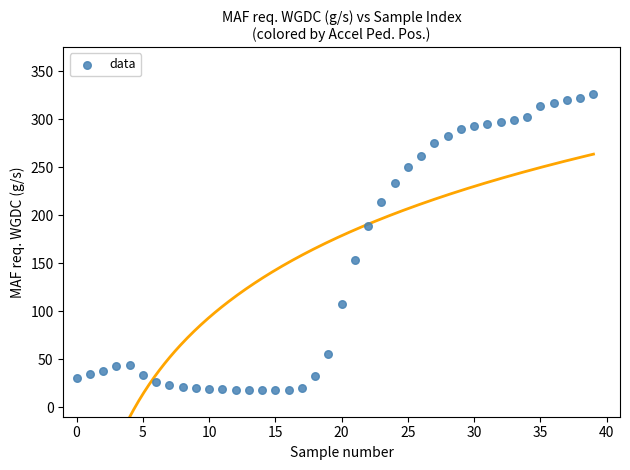

What is the range of Y values (max minus min)?

308.7